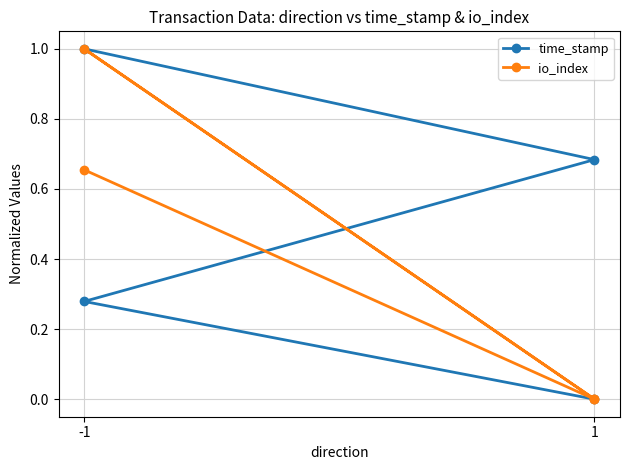

Does the chart have visible grid lines?

Yes